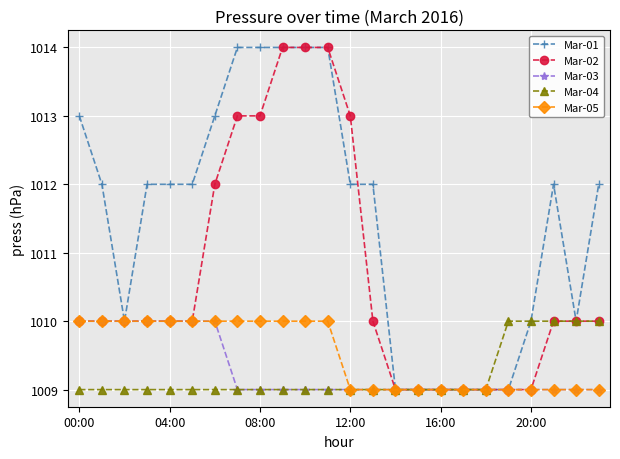

What is the smallest value displayed?

1009